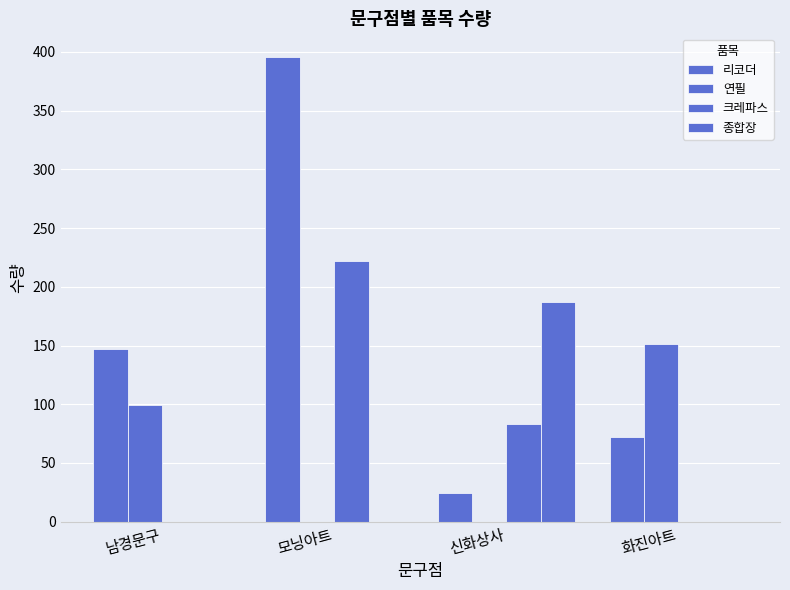

How many distinct data groups are displayed?

4